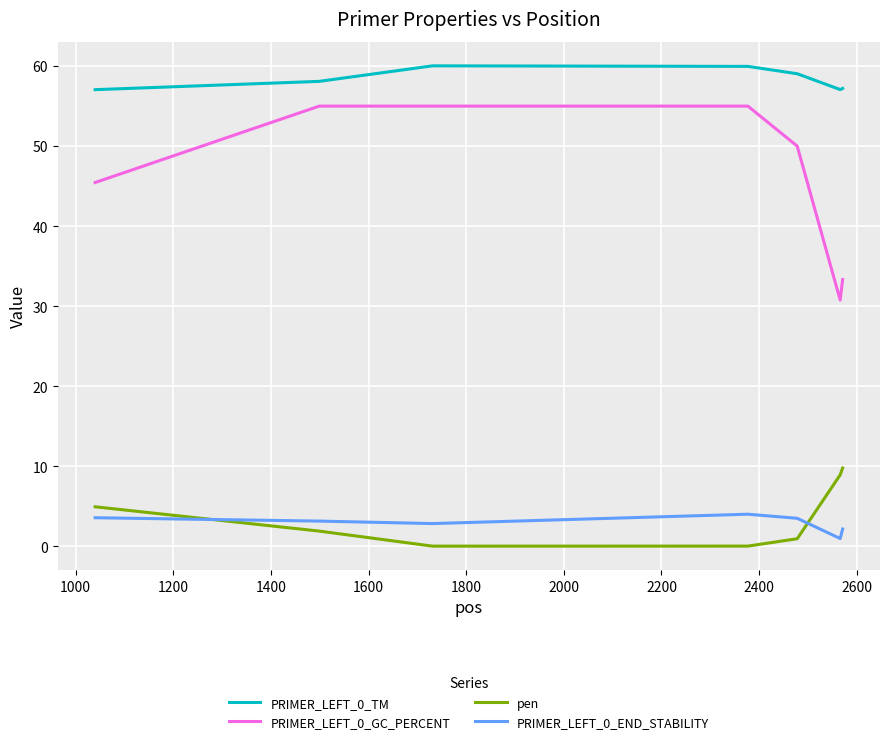

True or false: PRIMER_LEFT_0_TM and pen cross at least once.

False